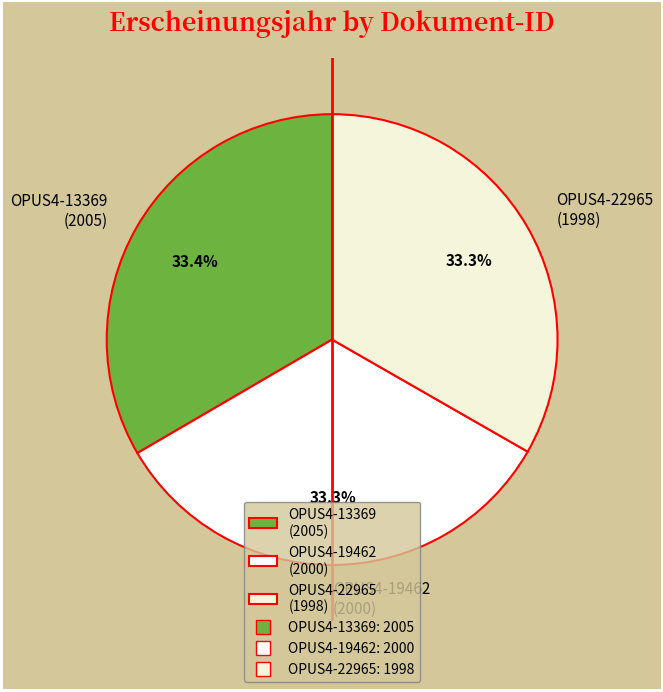

Approximately how many times larger is the value at OPUS4-22965 (1998) compared to OPUS4-19462 (2000)?

1.0